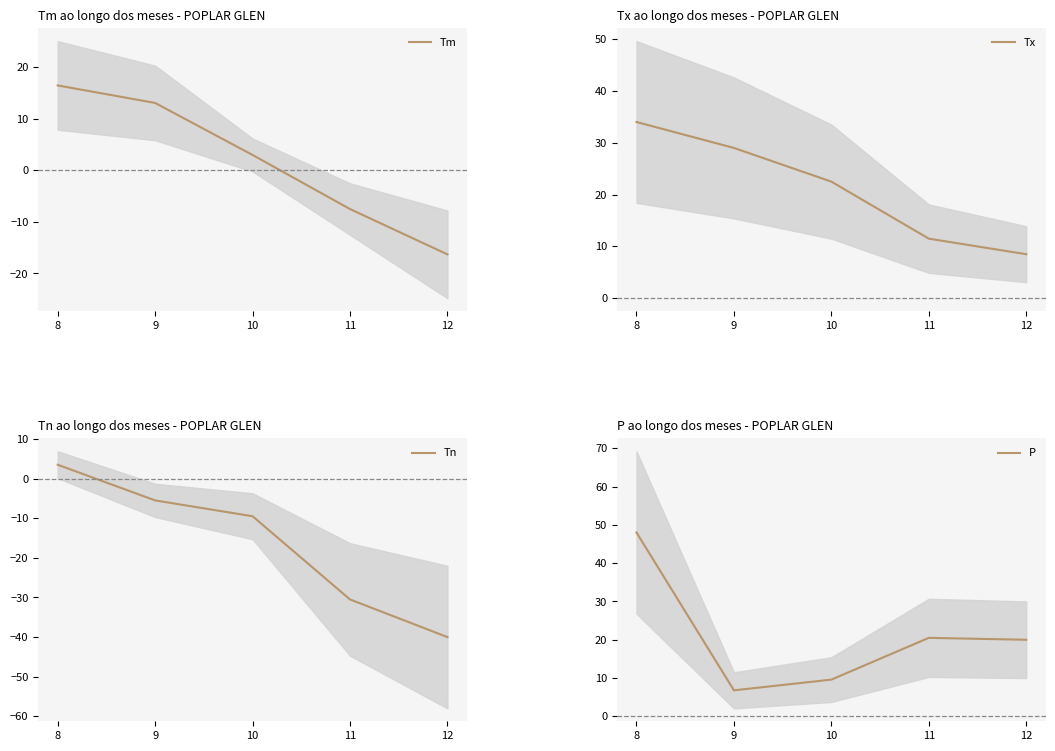

Which series has the widest spread of values?

Tn